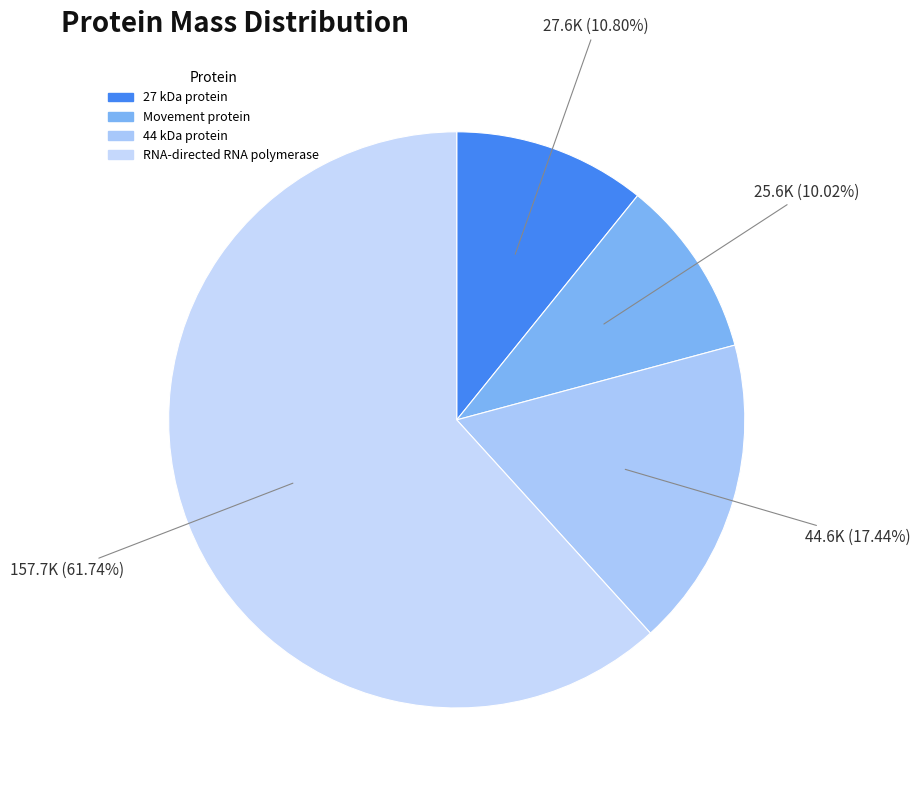

Which category accounts for the majority?

RNA-directed RNA polymerase